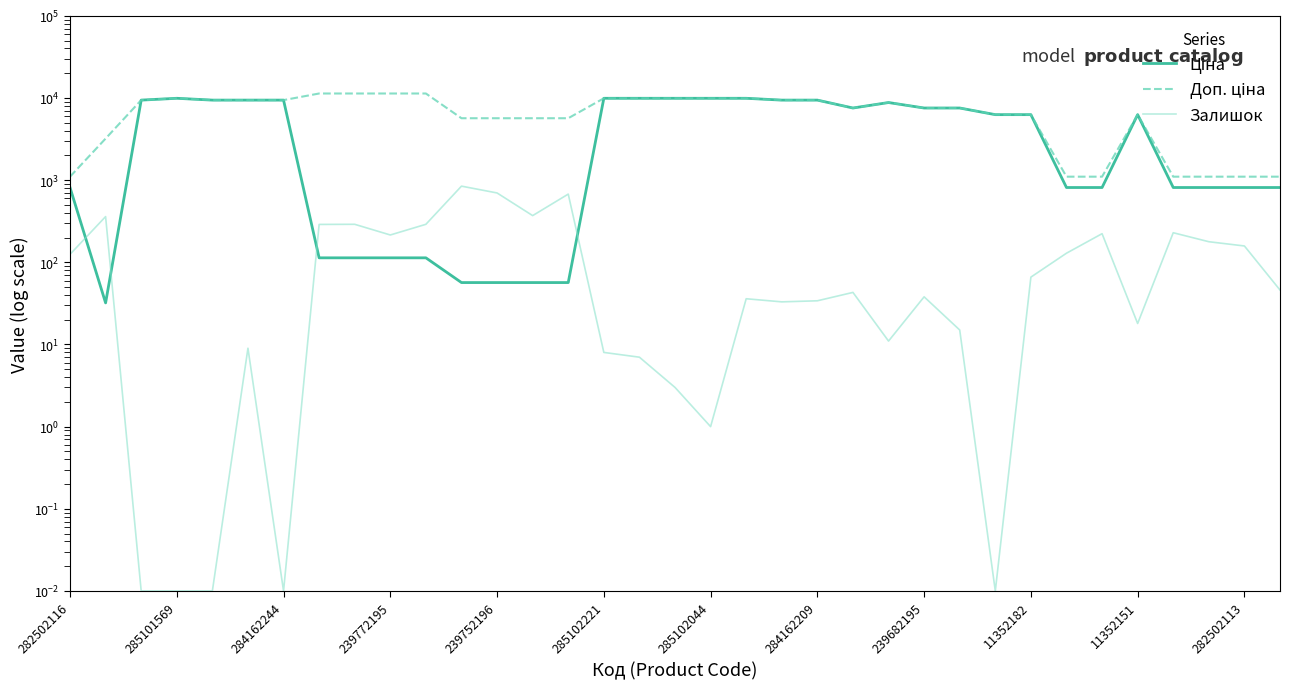

List the series in order of their overall mean, highest first.

Доп. ціна, Ціна, Залишок